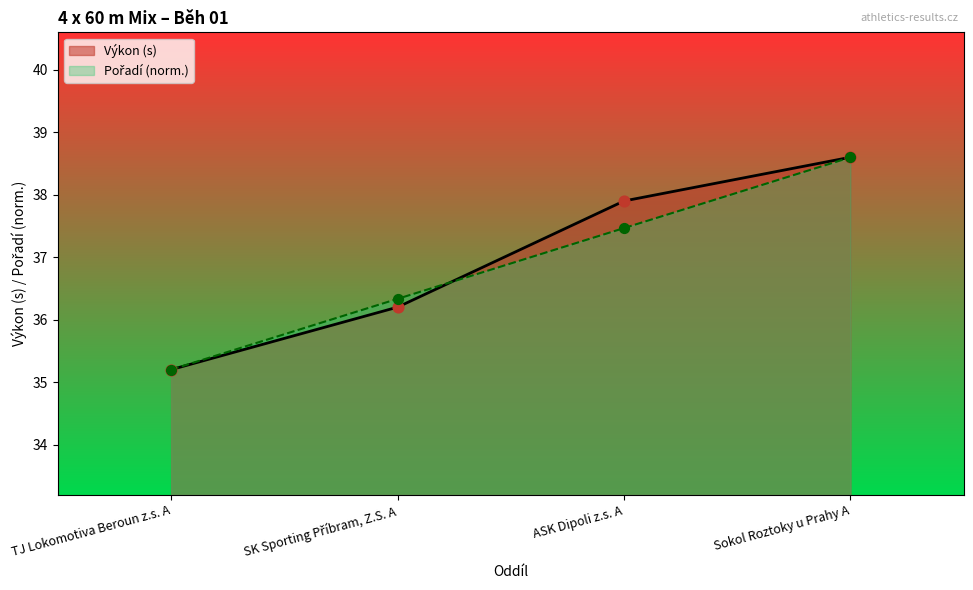

What is the total value across all series at TJ Lokomotiva Beroun z.s. A?

70.4